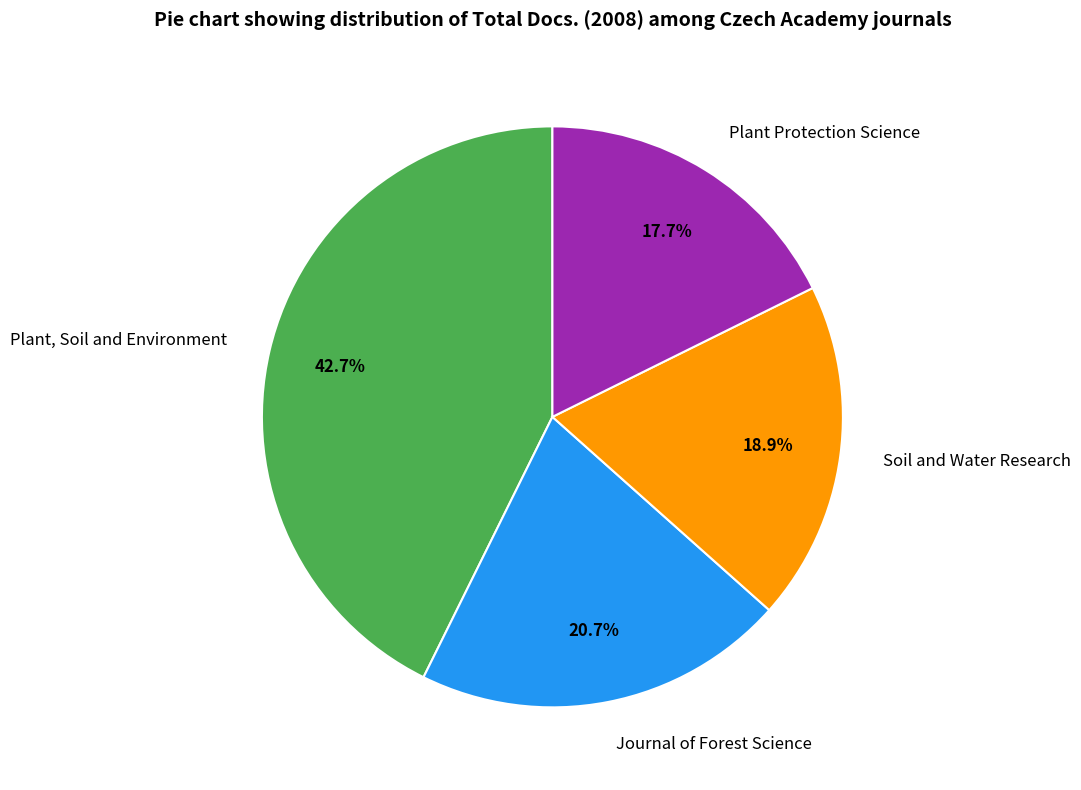

Between Journal of Forest Science and Plant, Soil and Environment, which is larger?

Plant, Soil and Environment